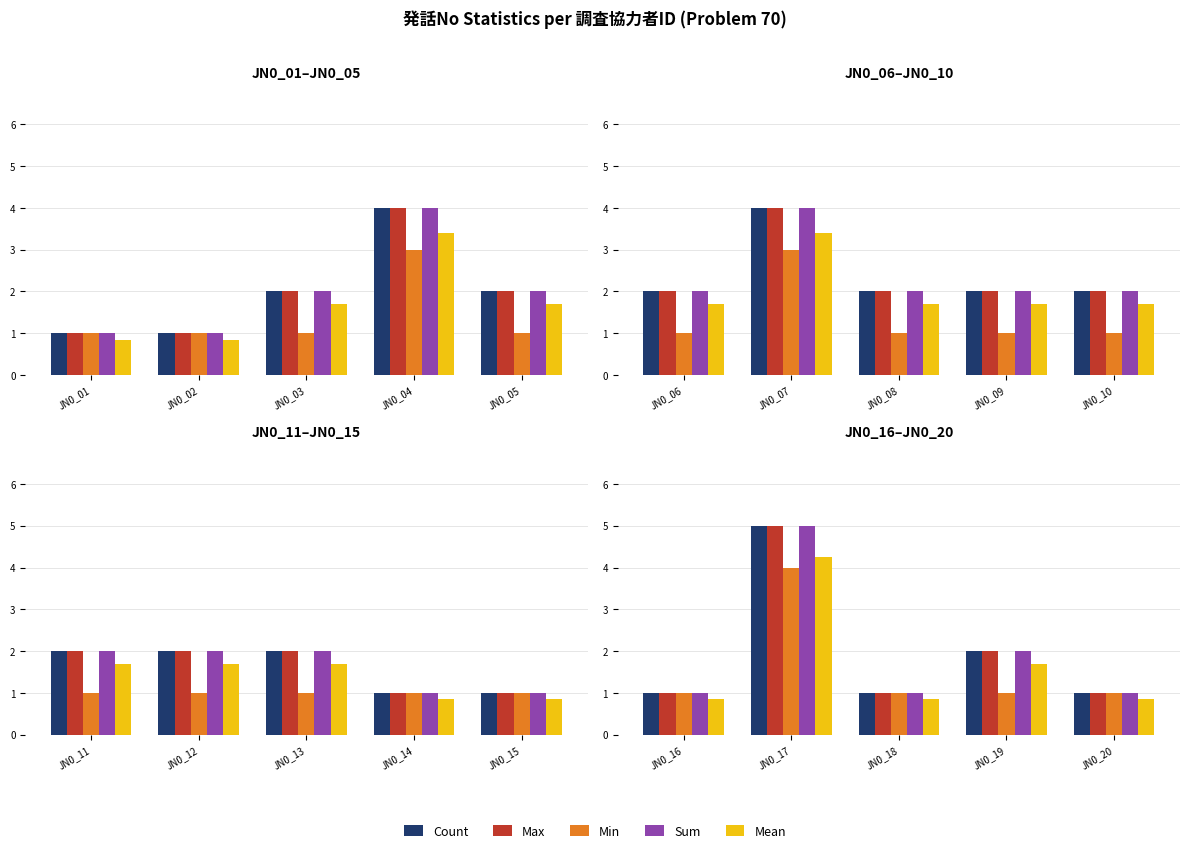

What is the highest value of the Count series?

5.0